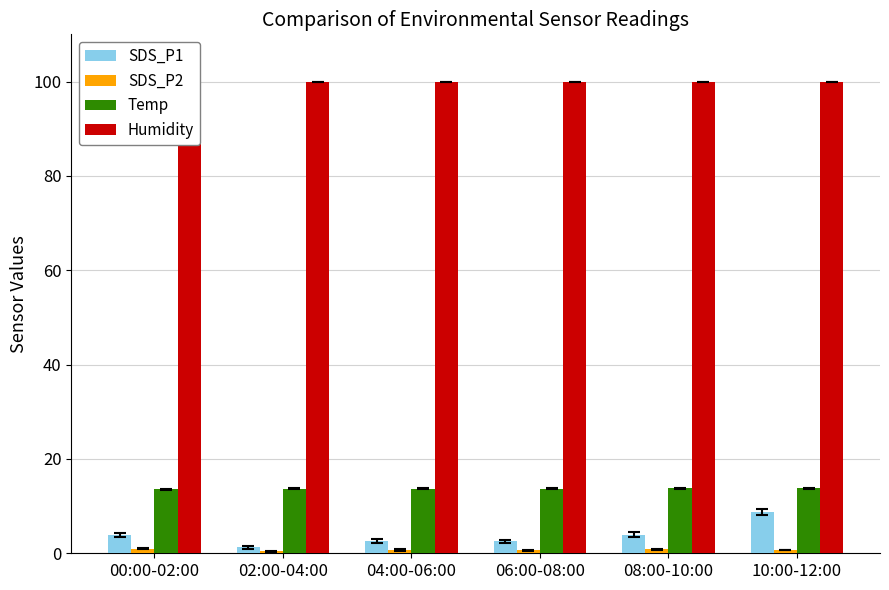

What is the value of the Humidity bar at the 6th from the left?

99.9